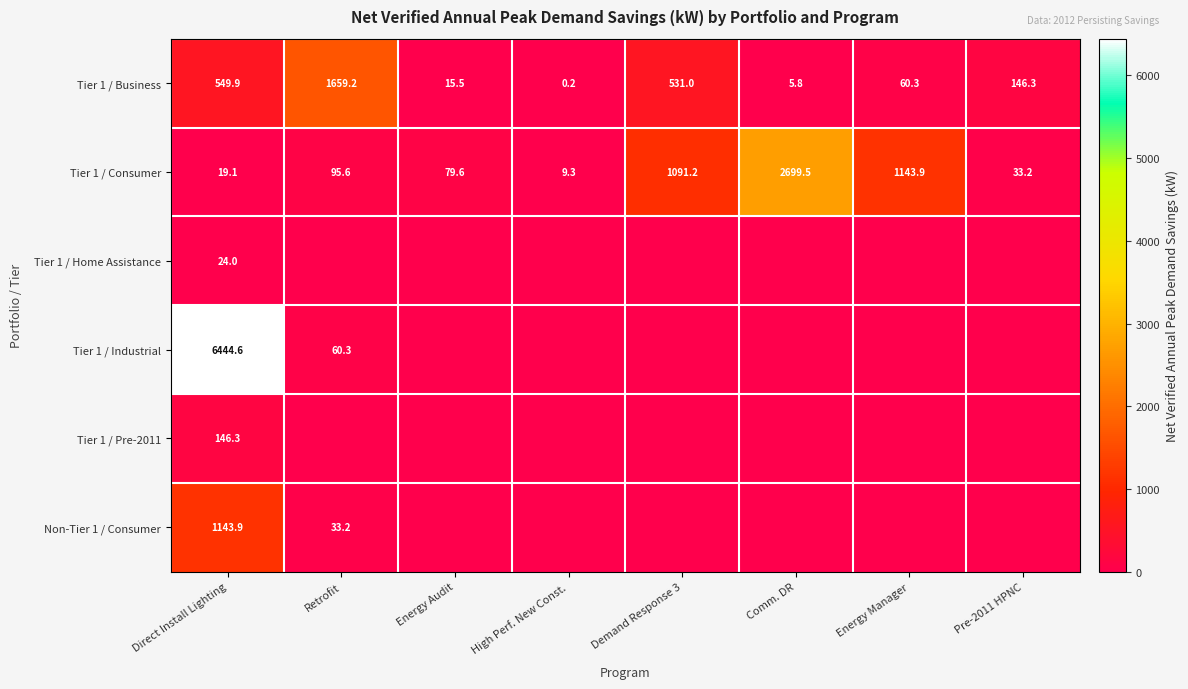

At which label is Tier 1 / Business closest to 829?

Direct Install Lighting